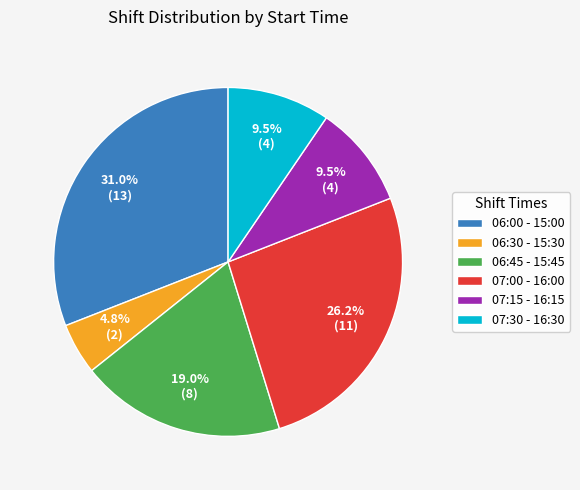

What is the total percentage of 06:30 - 15:30 and 07:15 - 16:15?

14.3%